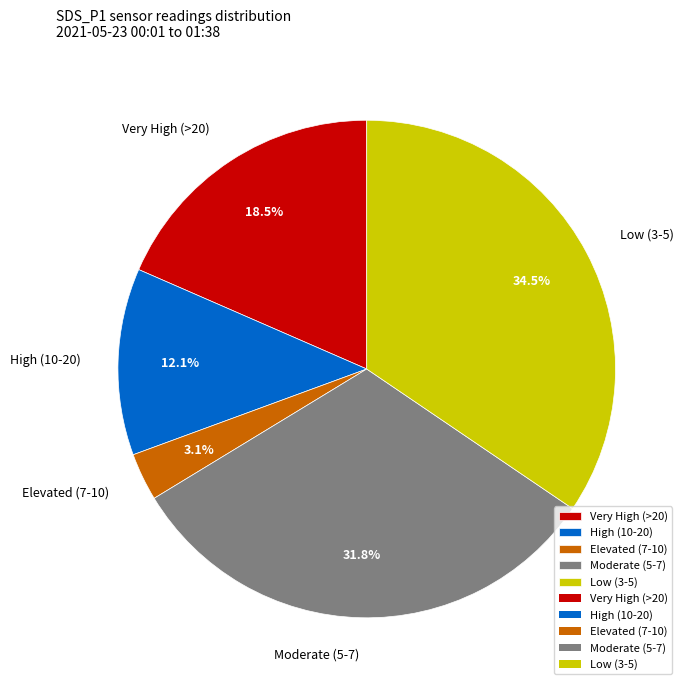

Which slice is the largest?

Low (3-5)